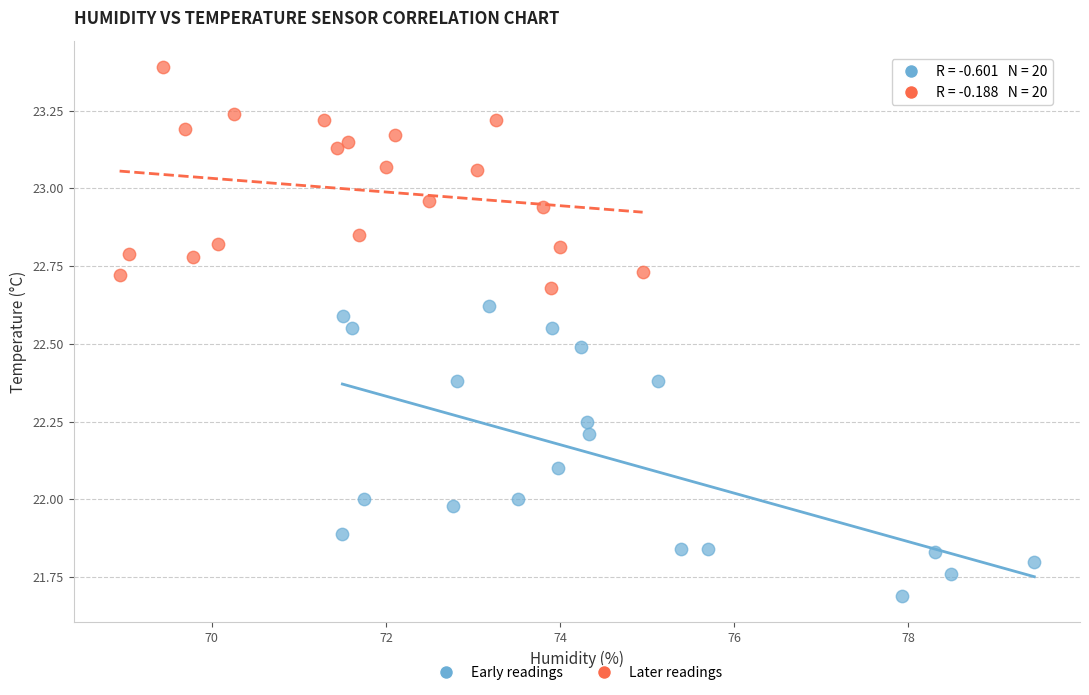

Which series reaches the maximum Y coordinate?

Later readings